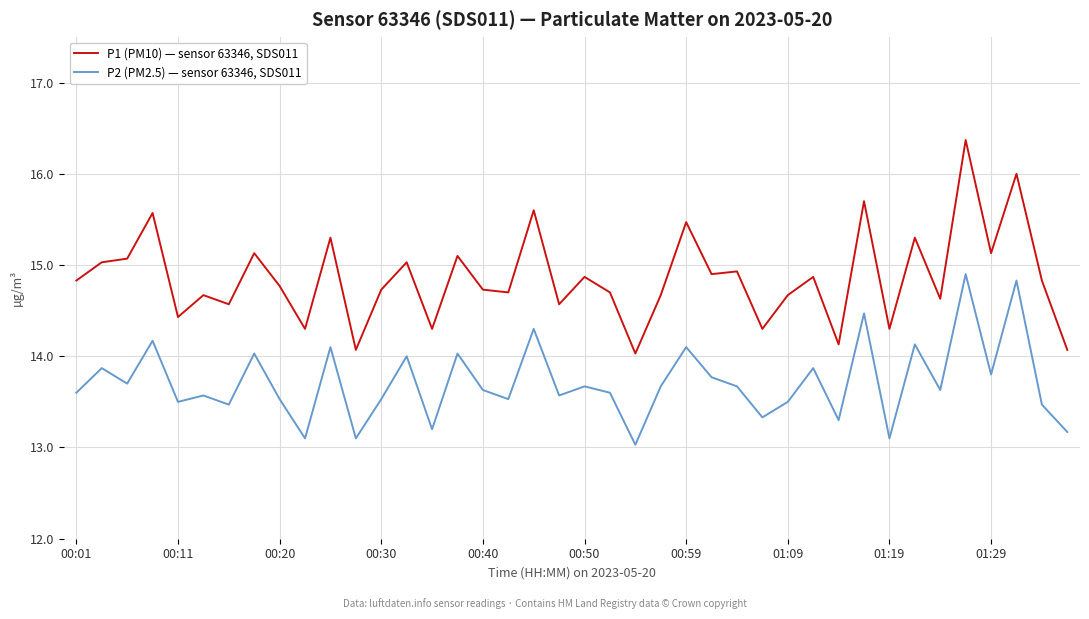

What is the difference between the maximum and minimum values in the P1 (PM10) — sensor 63346, SDS011 series?

2.3